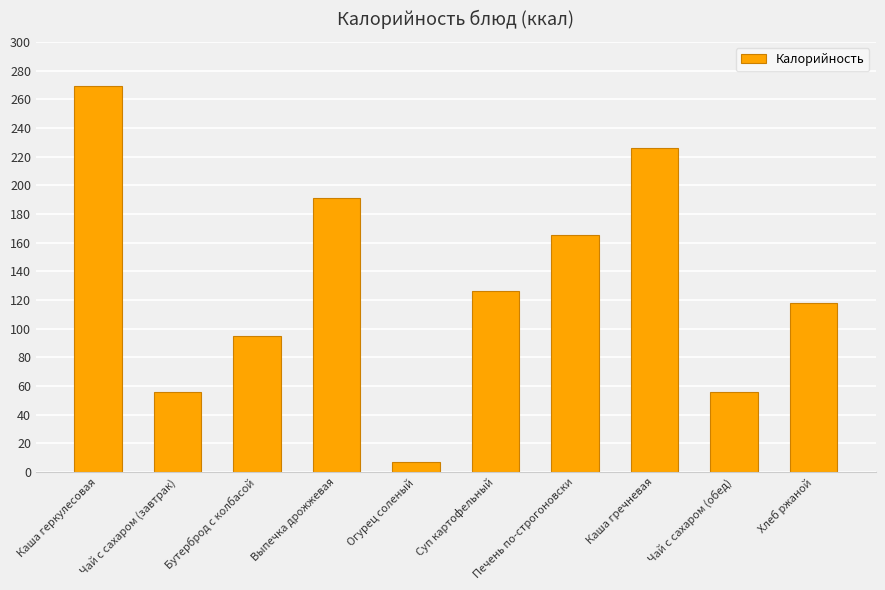

What is the label of the 7th bar from the right?

Выпечка дрожжевая